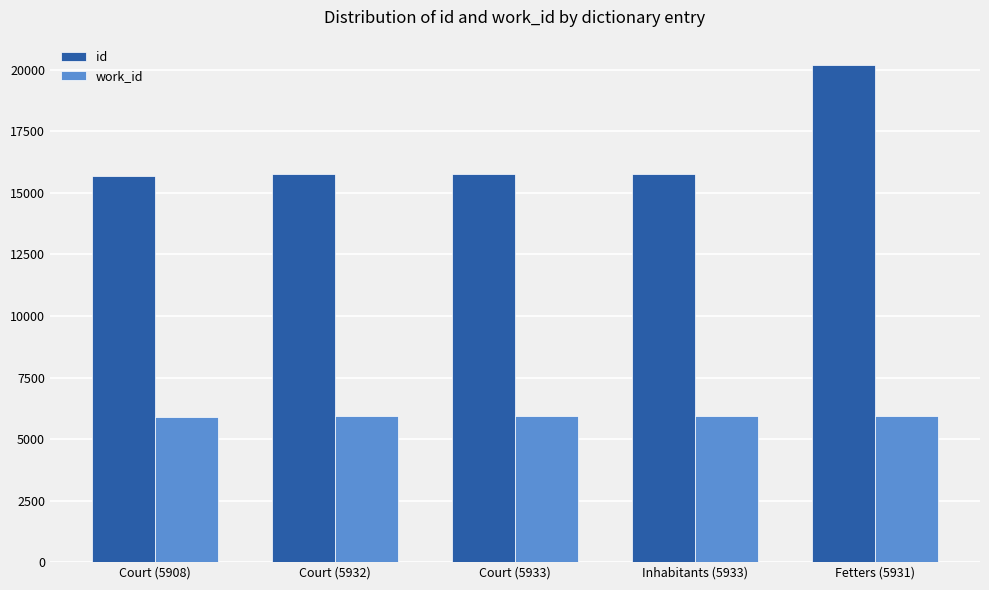

What value does the work_id series have at Court (5908)?

5908